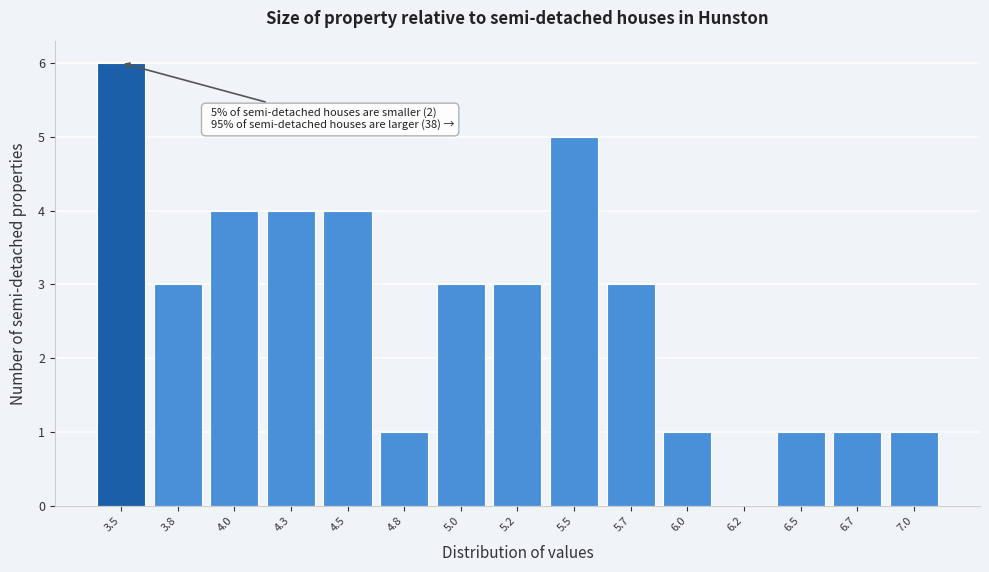

Reading left to right, what are all the values shown in this chart?

3.5=6	3.8=3	4.0=4	4.3=4	4.5=4	4.8=1	5.0=3	5.2=3	5.5=5	5.7=3	6.0=1	6.2=0	6.5=1	6.7=1	7.0=1